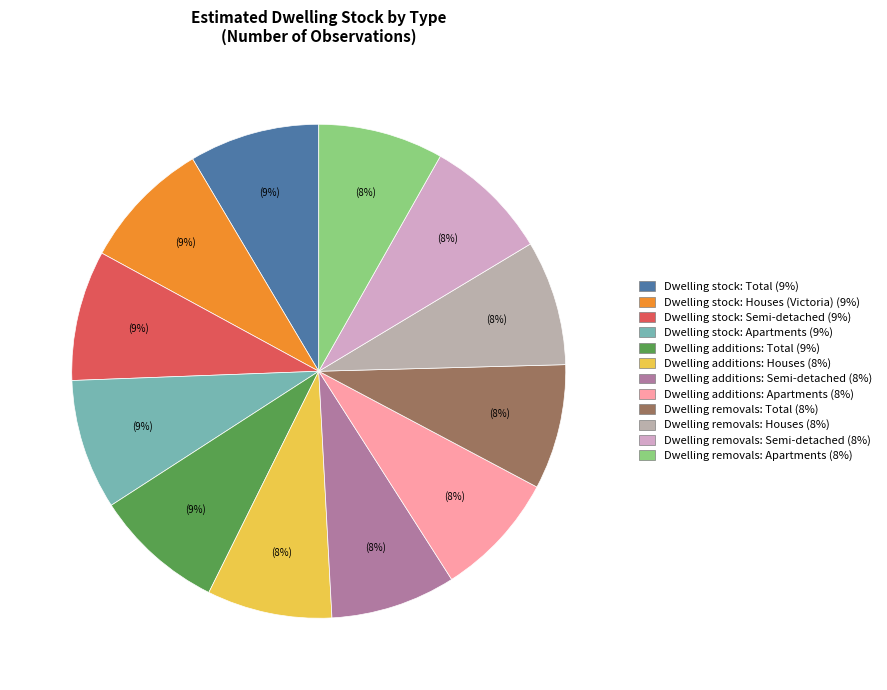

How many segments does this pie chart have?

12